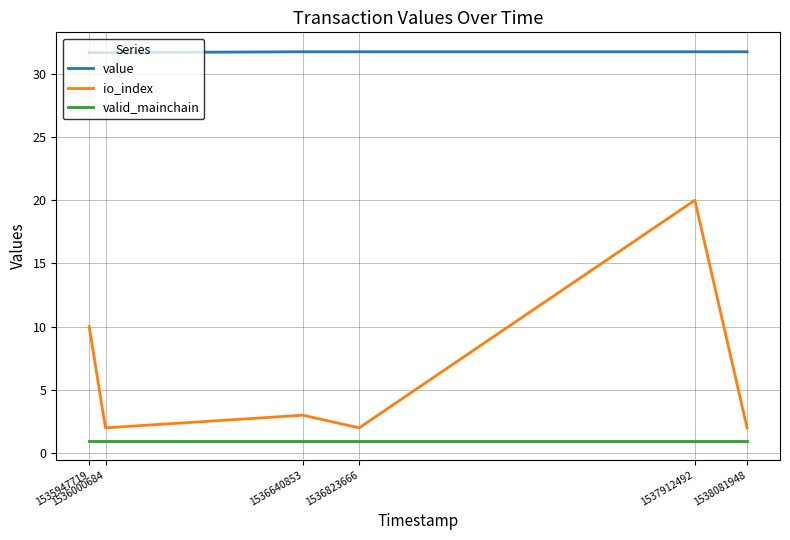

Reading right to left, extract all data points from this chart.

value: 31.7	31.7	31.7	31.7	31.7	31.7
io_index: 2.0	20.0	2.0	3.0	2.0	10.0
valid_mainchain: 1.0	1.0	1.0	1.0	1.0	1.0